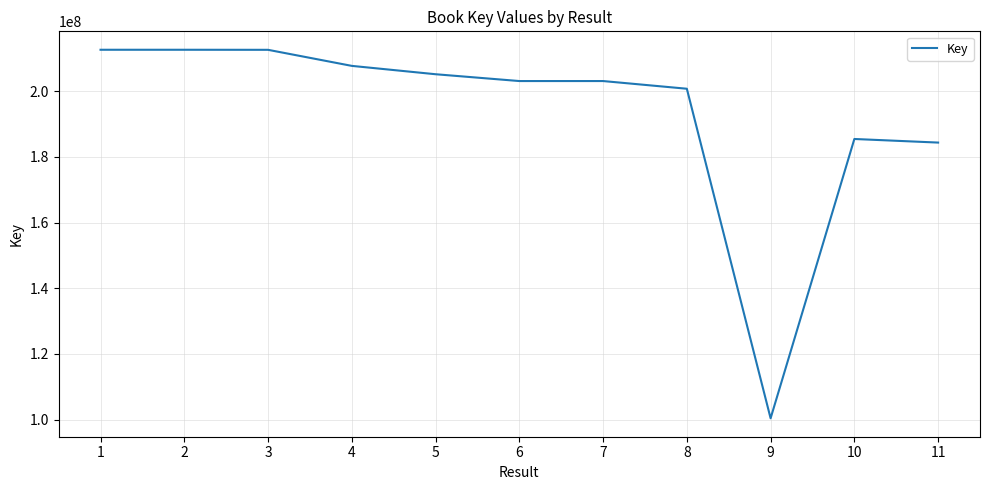

What is the greatest value displayed?

212651942